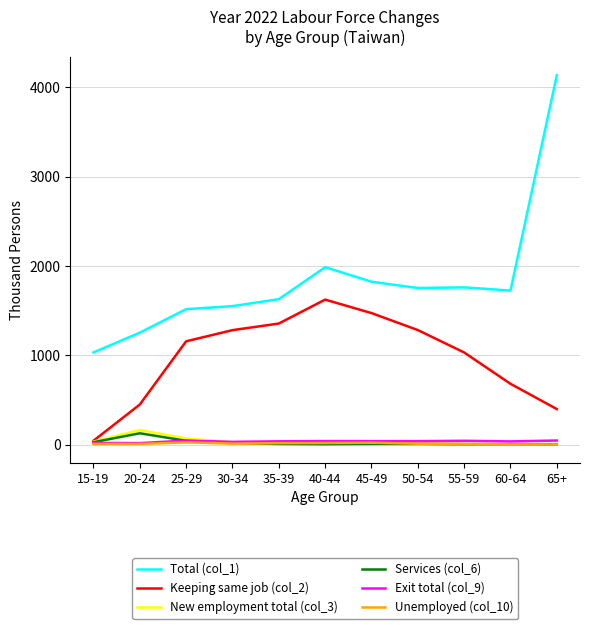

True or false: Unemployed (col_10) and Total (col_1) cross at least once.

False